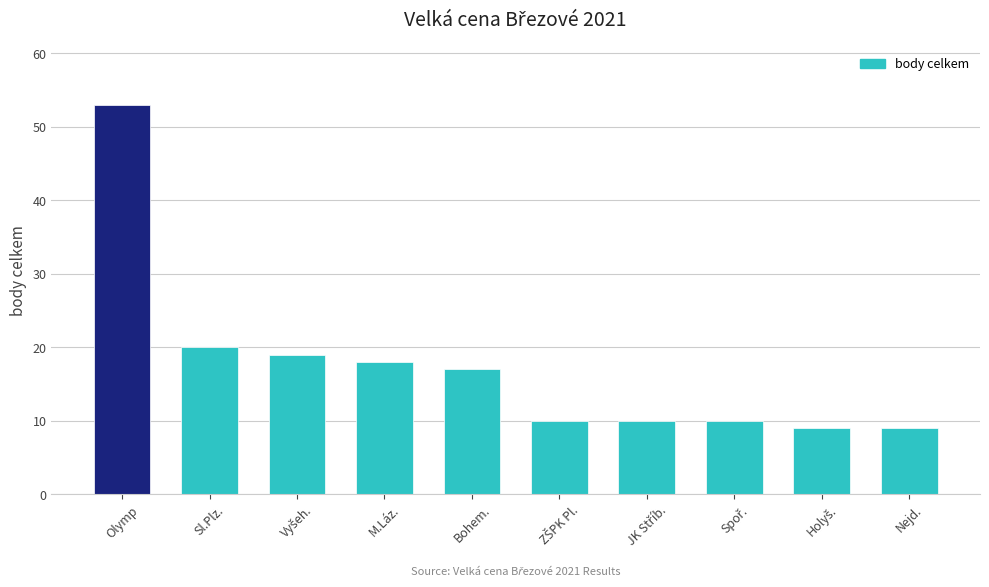

True or false: the data shows 17 at Bohem..

True